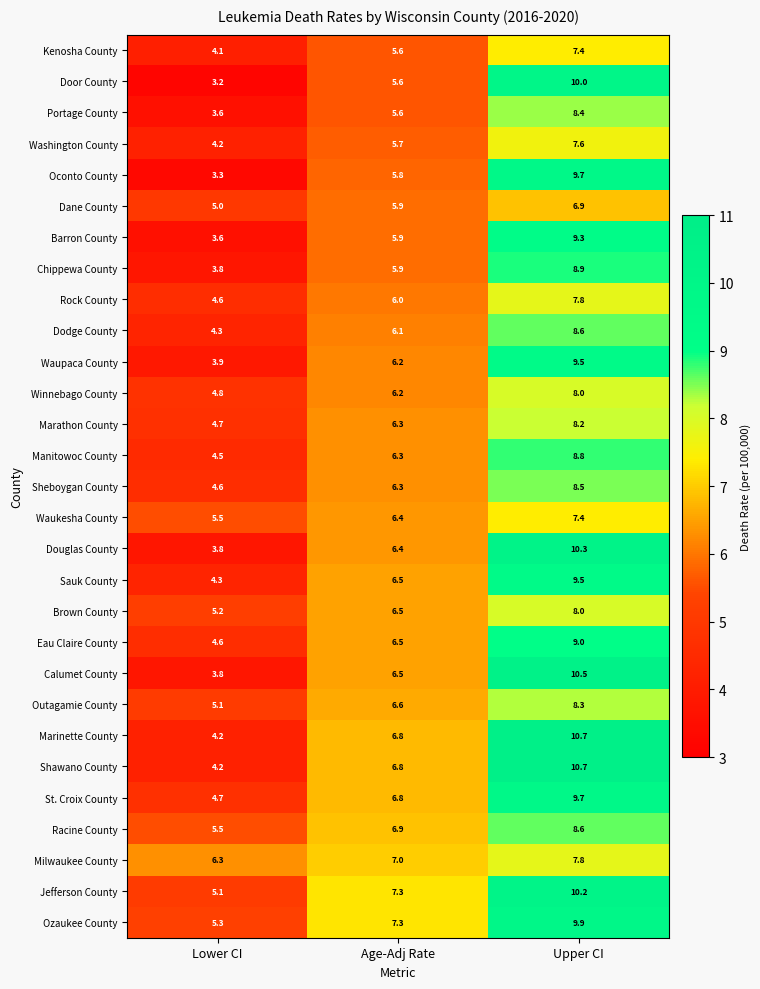

At which label is Brown County closest to 6?

Age-Adj Rate